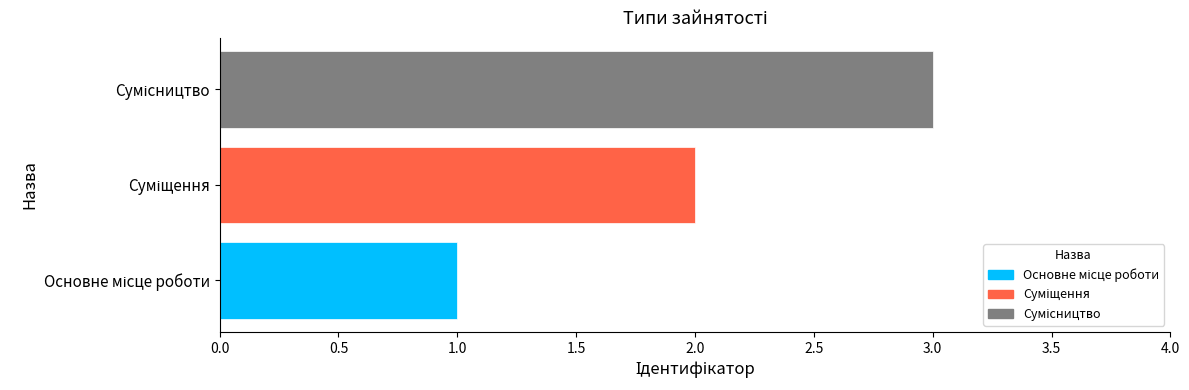

What is the maximum value shown in the chart?

3